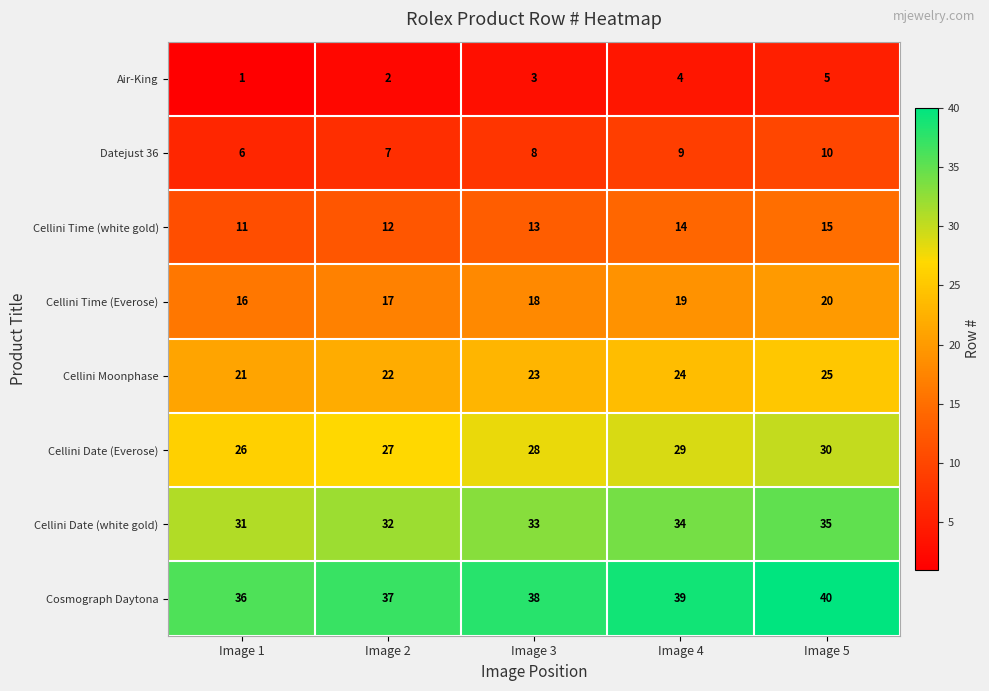

Which category has the highest value in the Cellini Time (white gold) series?

Image 5